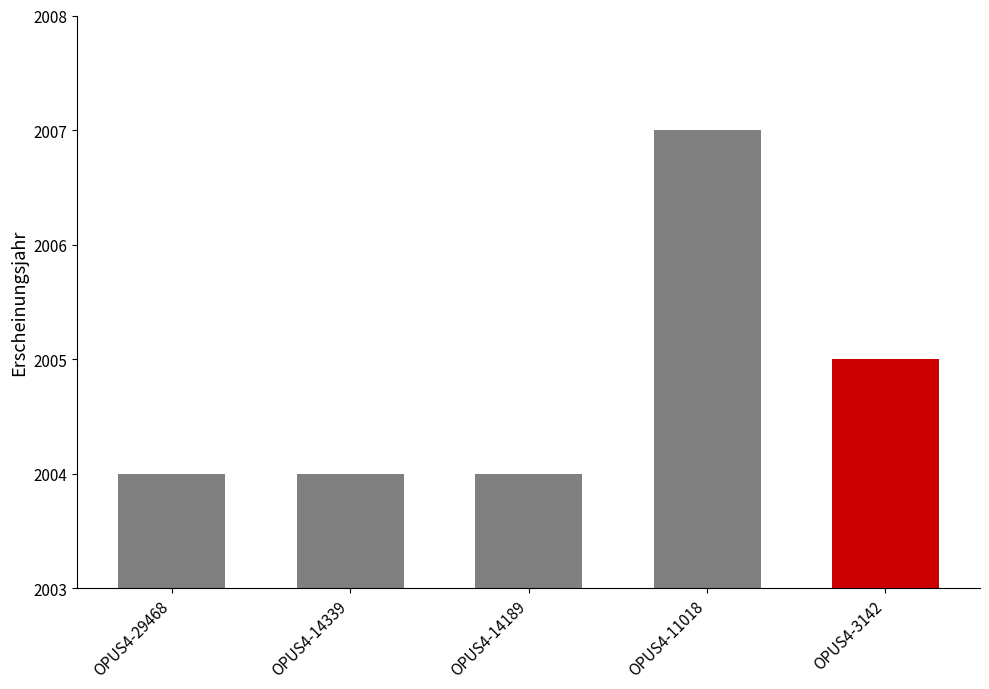

The value at OPUS4-14339 is 2004. True or false?

True